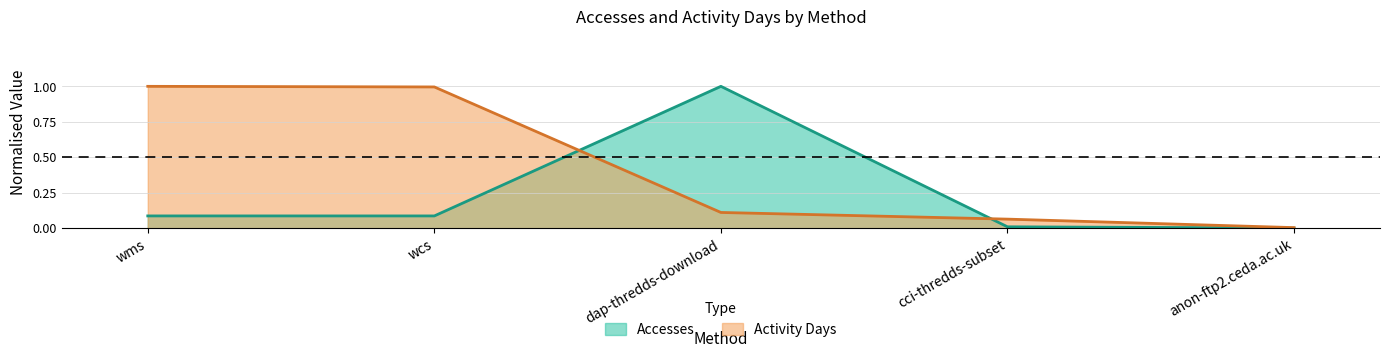

Count the number of categories in the chart.

5